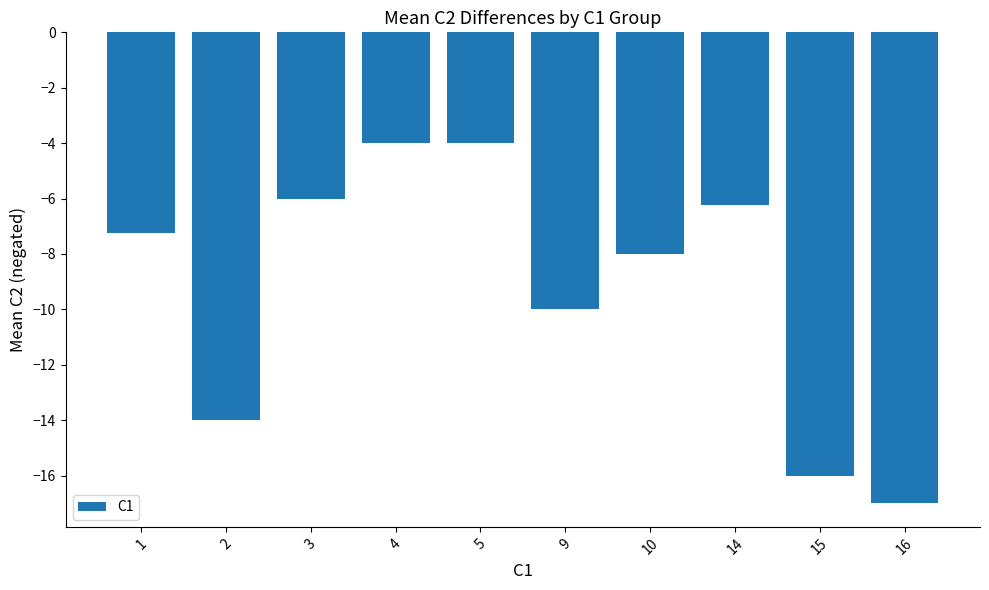

Between 16 and 9, which is larger?

9